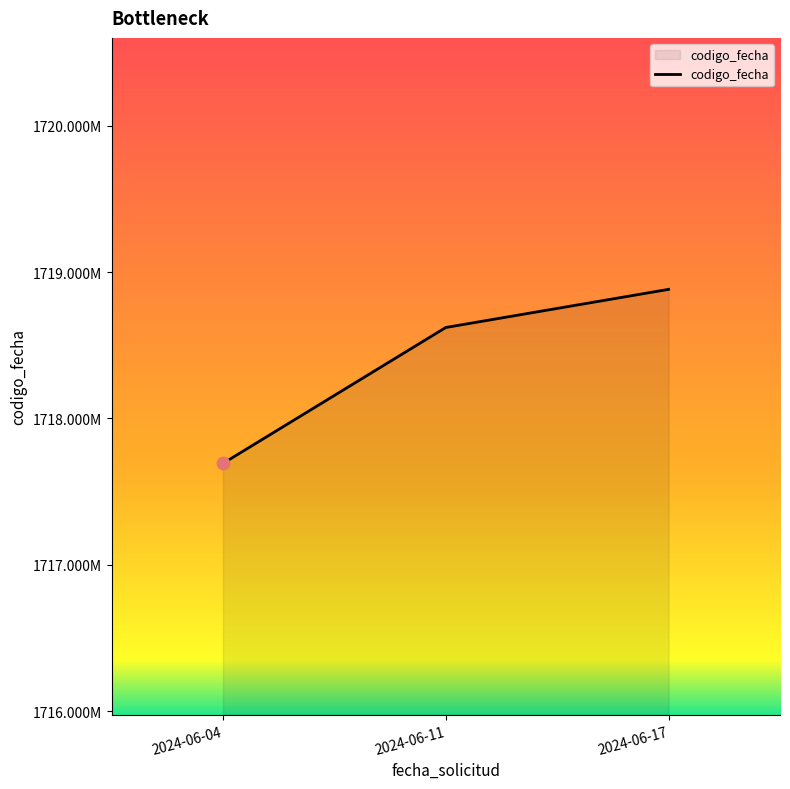

Between 2024-06-04 and 2024-06-11, which is larger?

2024-06-11